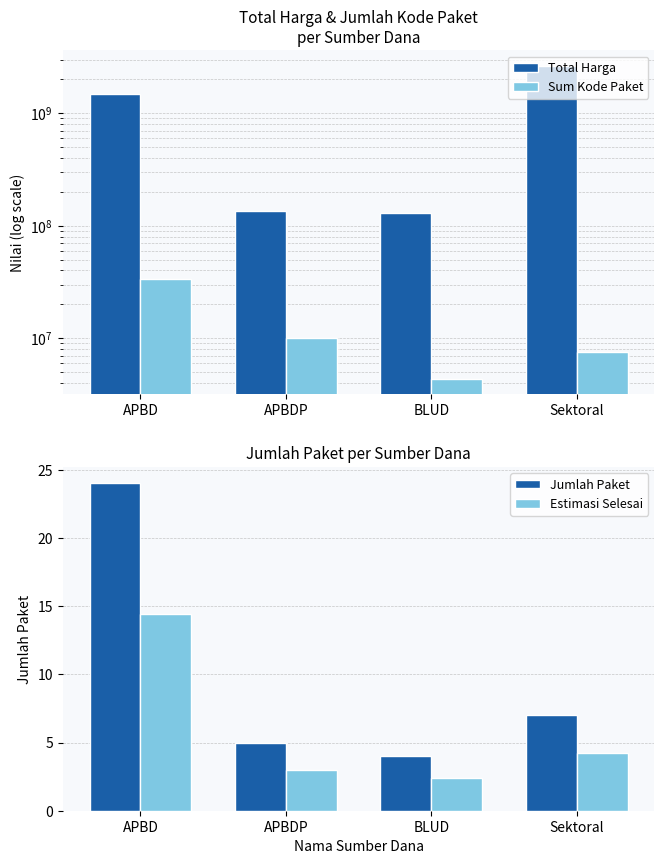

What is the difference between the maximum and second lowest values in the Sum Kode Paket series?

25743317.0